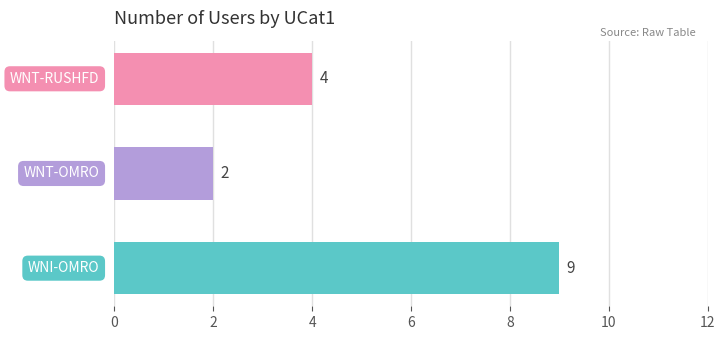

Does the chart contain any negative values?

No